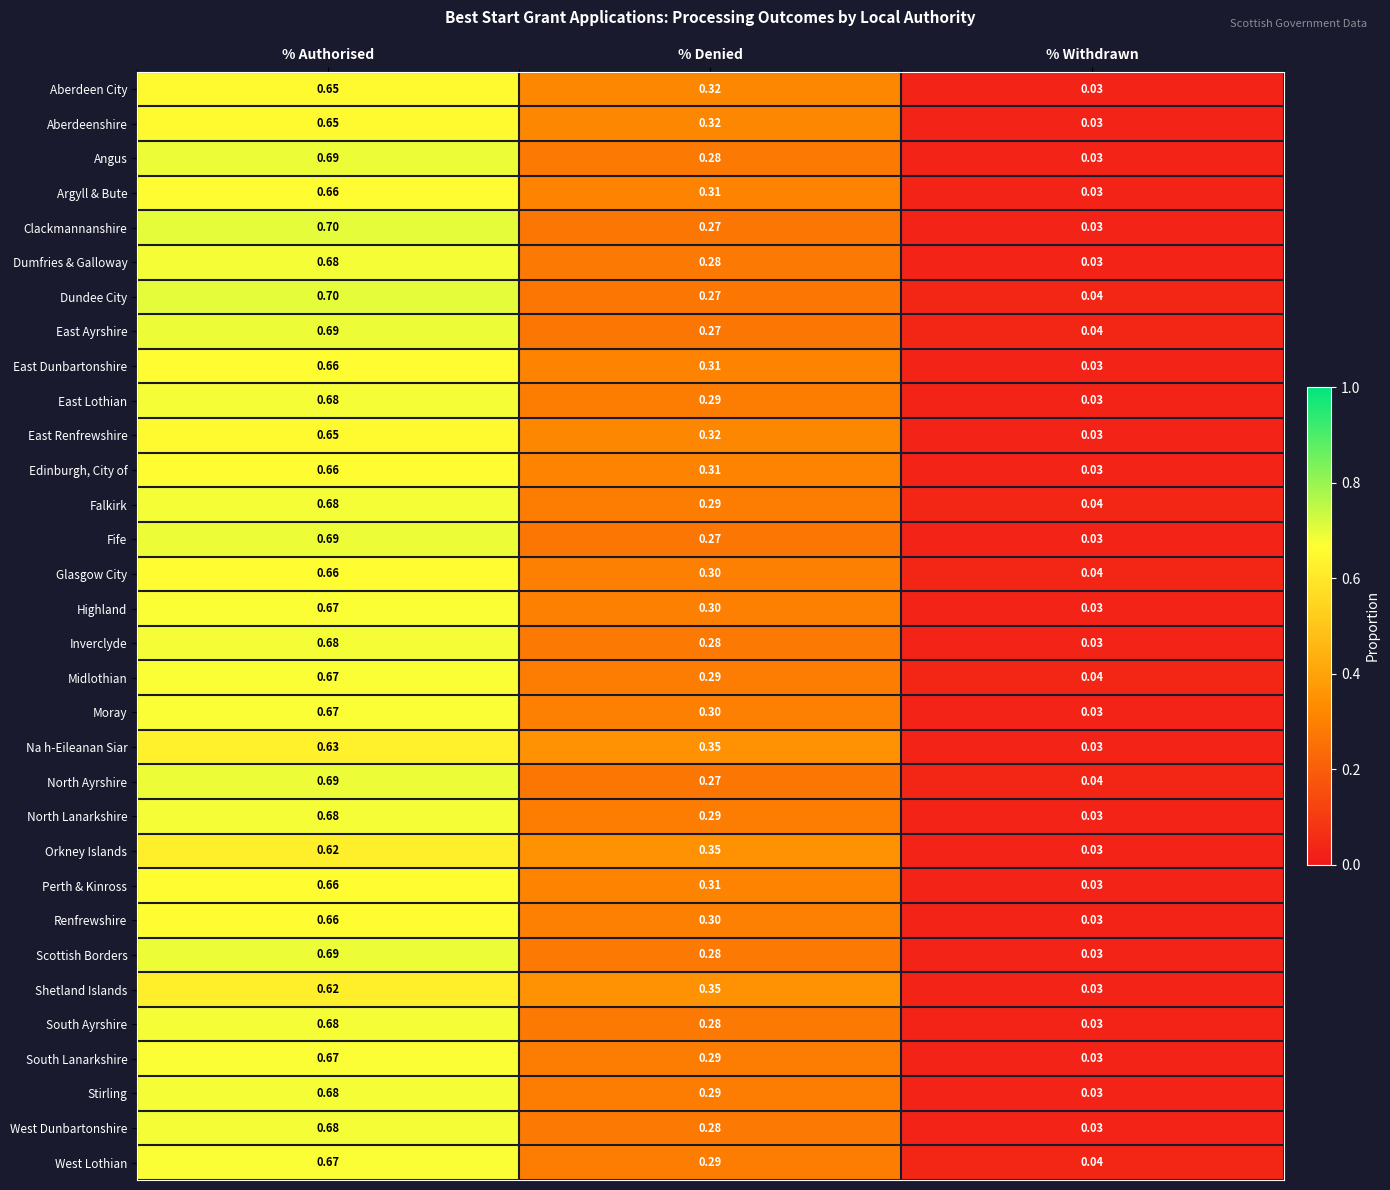

Which series has the largest range (max minus min)?

Clackmannanshire